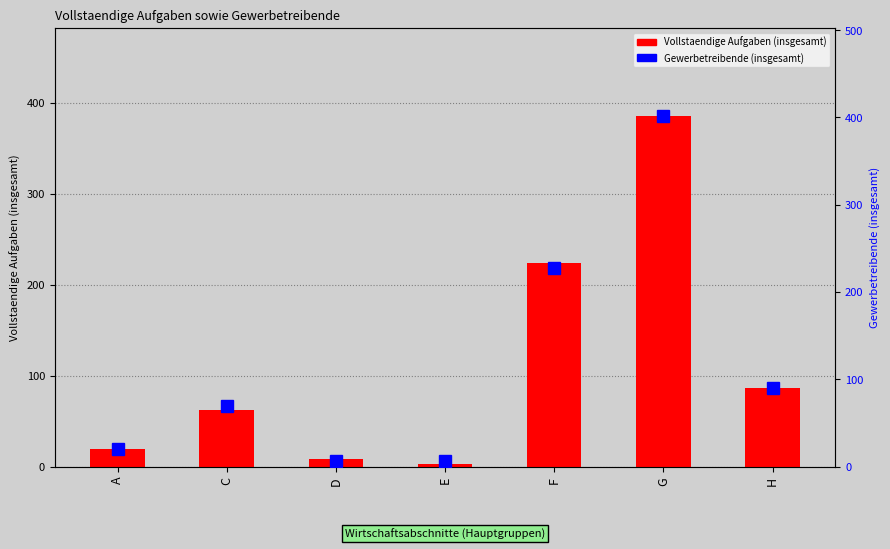

How many categories are shown in the chart?

7